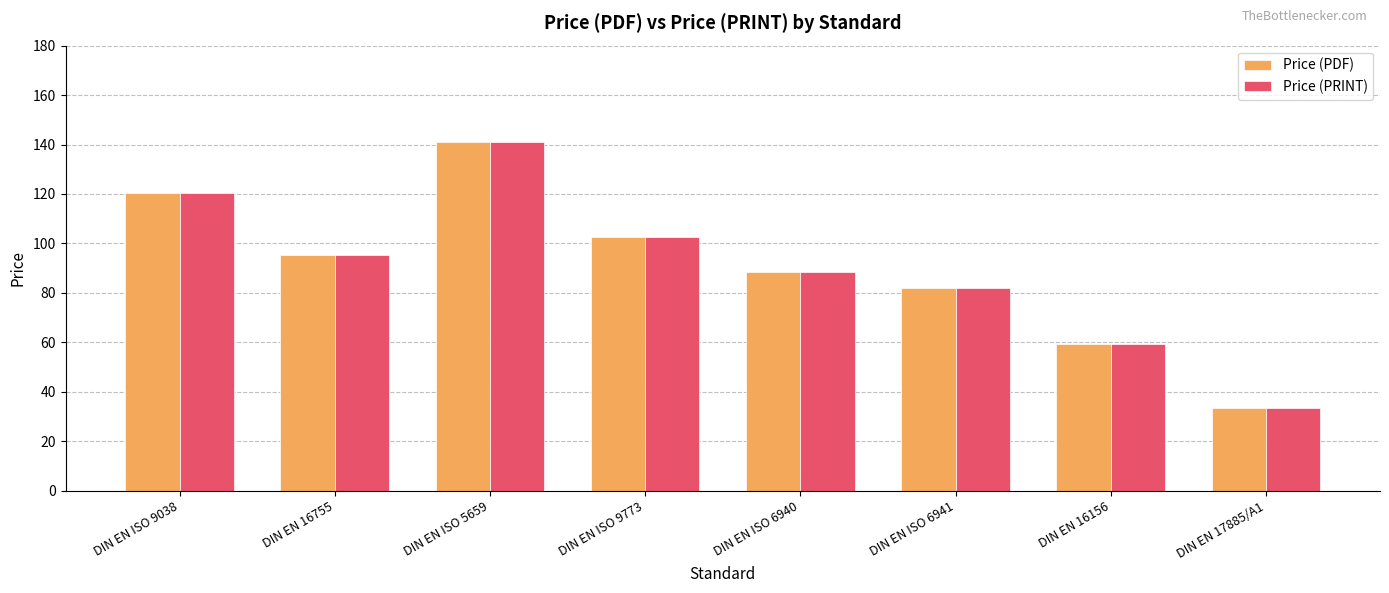

Is the value of Price (PDF) at DIN EN 17885/A1 greater than the value of Price (PRINT) at DIN EN ISO 9773?

No